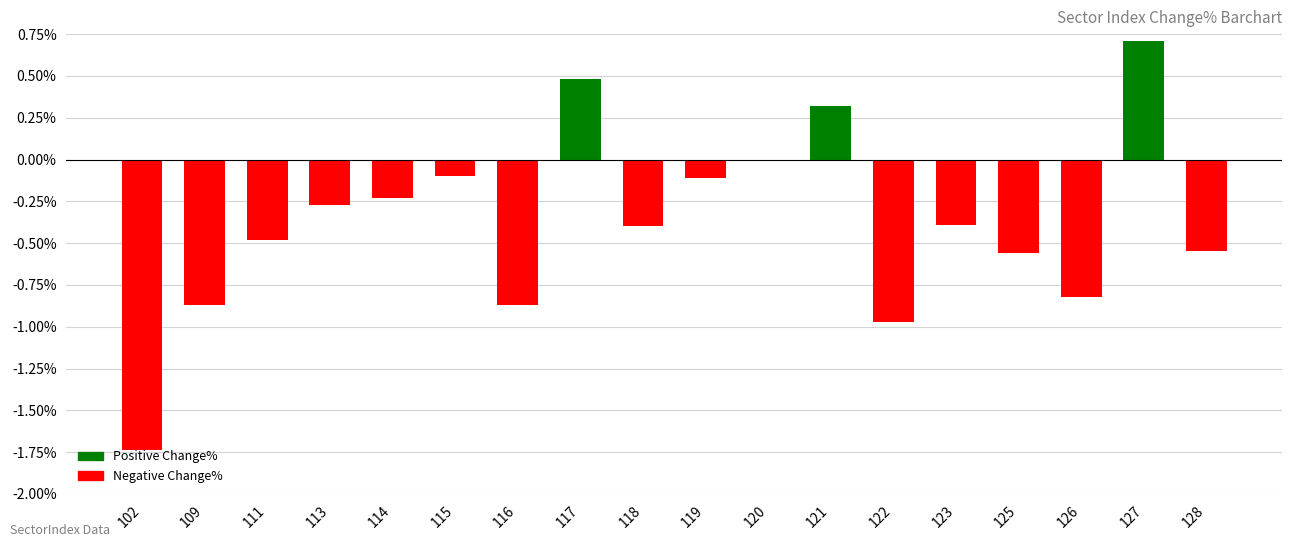

Which label corresponds to the largest value in the chart?

127